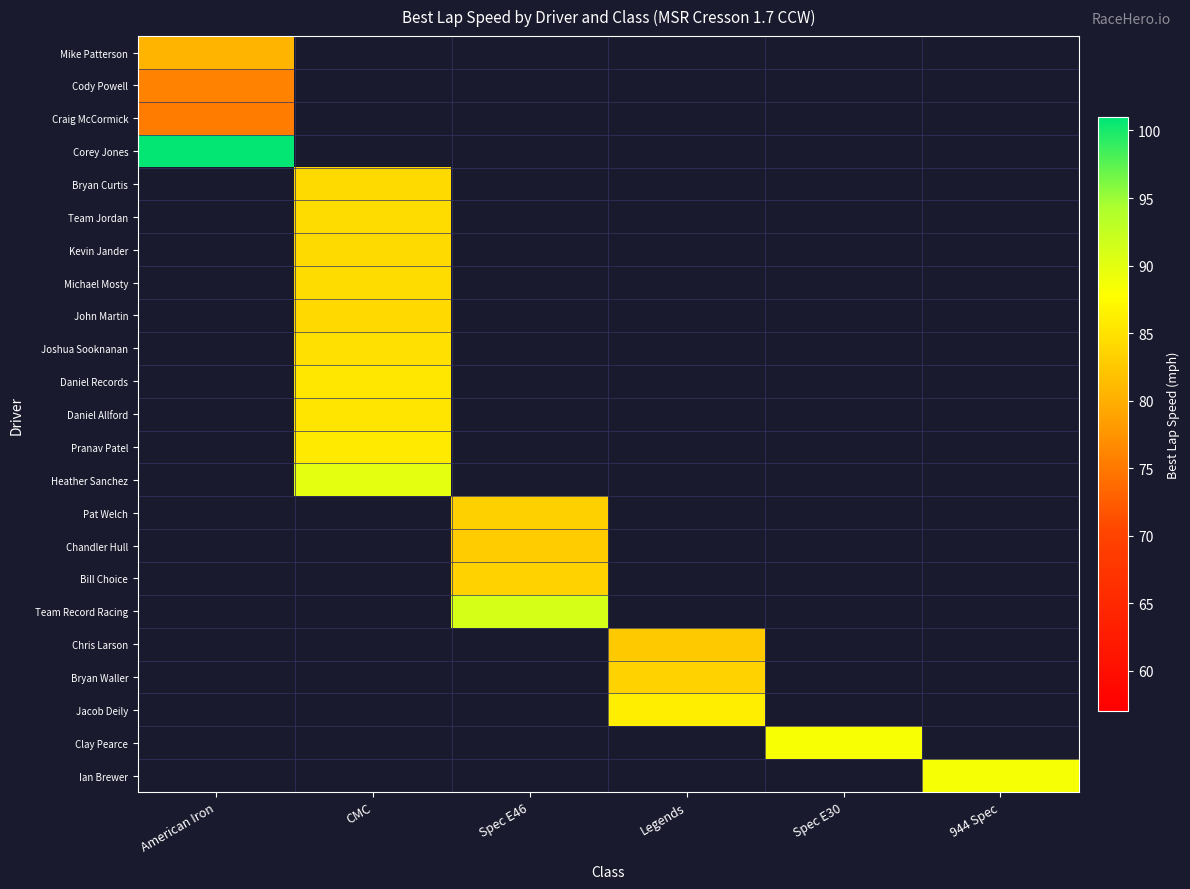

How many data points does each series have?

6